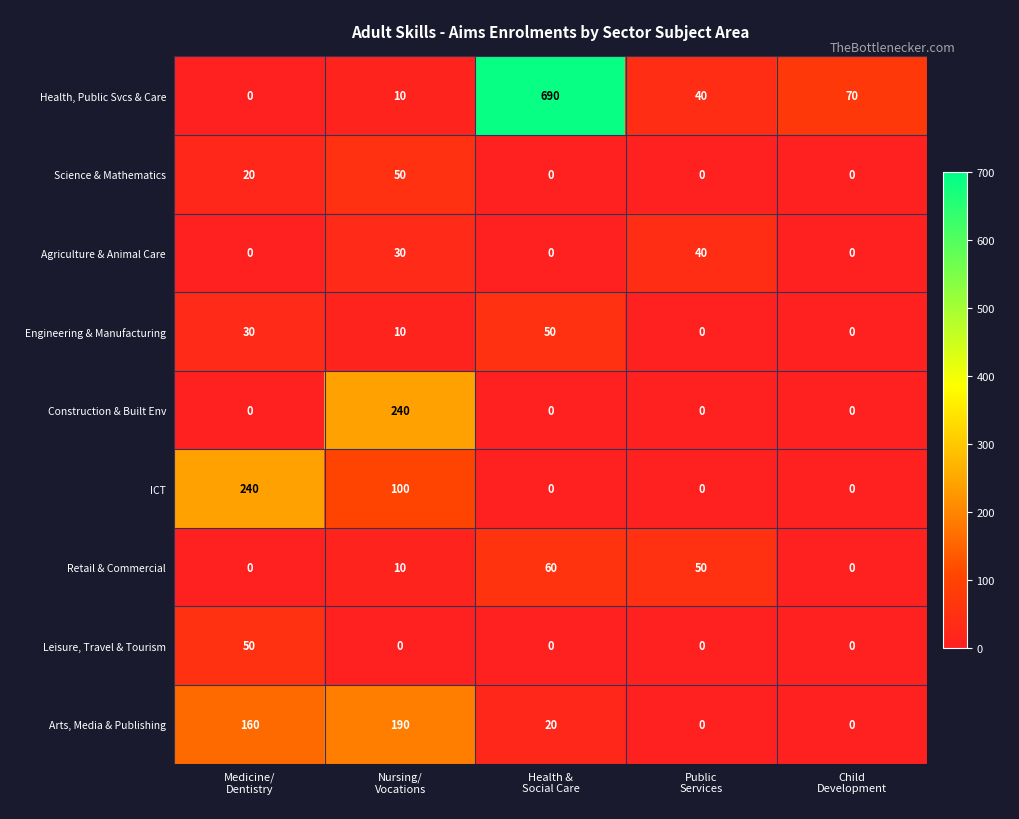

Between Health &
Social Care and Child
Development, which series saw the biggest shift?

Health, Public Svcs & Care